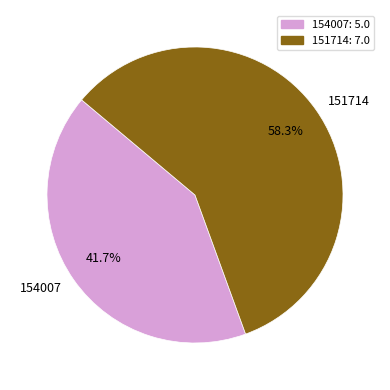

How many segments does this pie chart have?

2